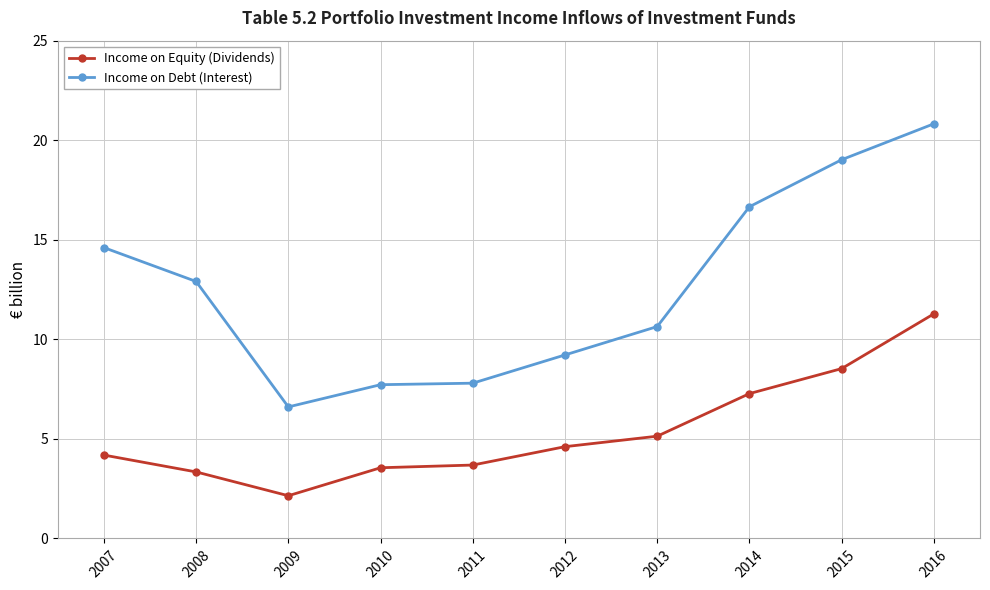

True or false: Income on Equity (Dividends) has a value of 2.5 at 2013.

False